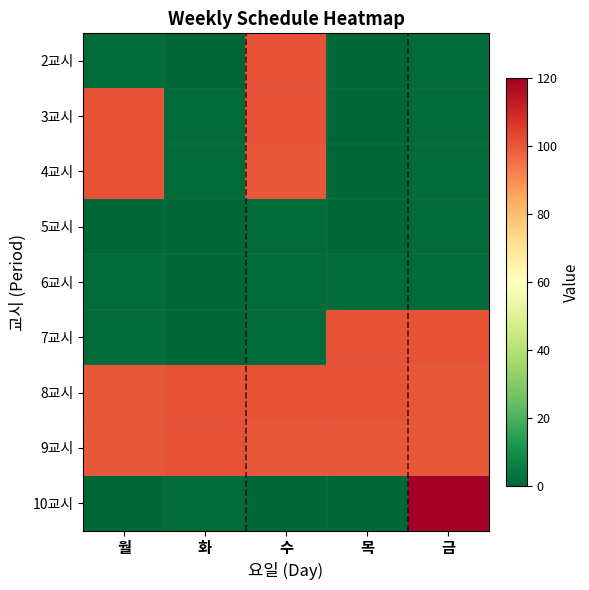

Reading left to right, list all the values displayed in this chart.

2교시: 월=1	화=0	수=101	목=0	금=1
3교시: 월=101	화=1	수=101	목=0	금=1
4교시: 월=101	화=1	수=100	목=0	금=1
5교시: 월=0	화=0	수=1	목=0	금=1
6교시: 월=1	화=0	수=1	목=1	금=1
7교시: 월=1	화=0	수=1	목=101	금=101
8교시: 월=100	화=101	수=101	목=101	금=100
9교시: 월=100	화=101	수=100	목=100	금=100
10교시: 월=0	화=1	수=0	목=0	금=120